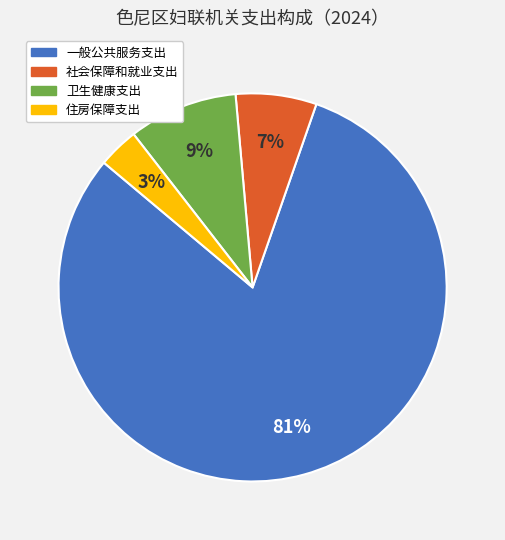

The 住房保障支出 slice represents 3% of the pie. True or false?

True